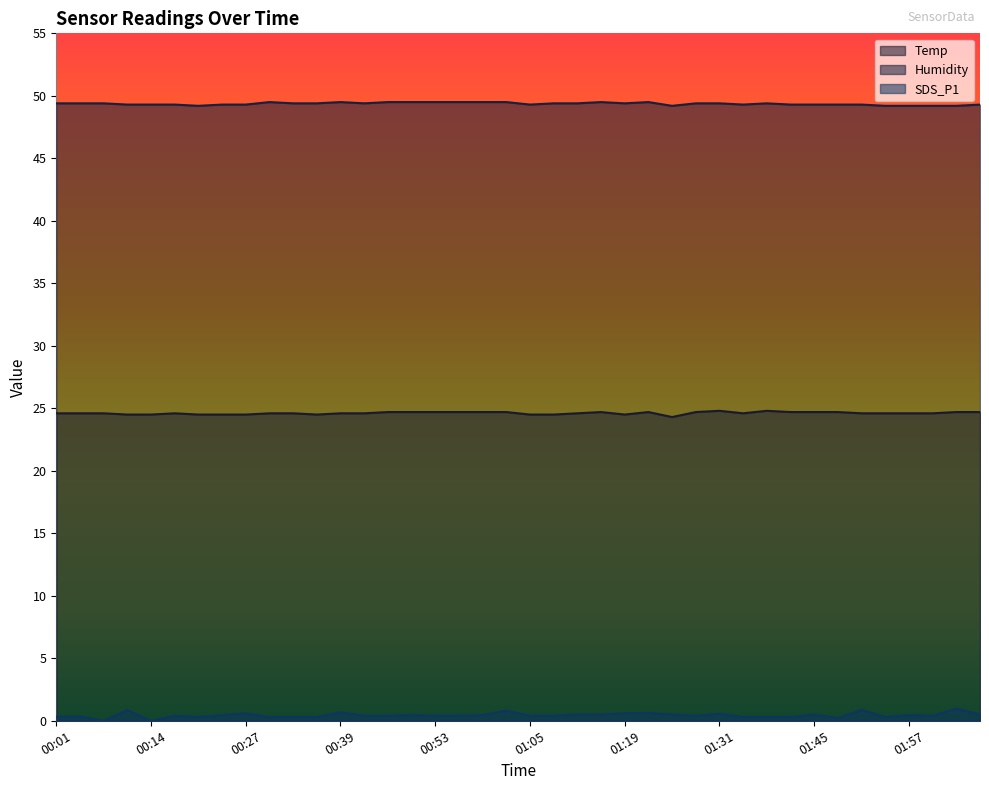

What is the greatest value displayed?

49.5